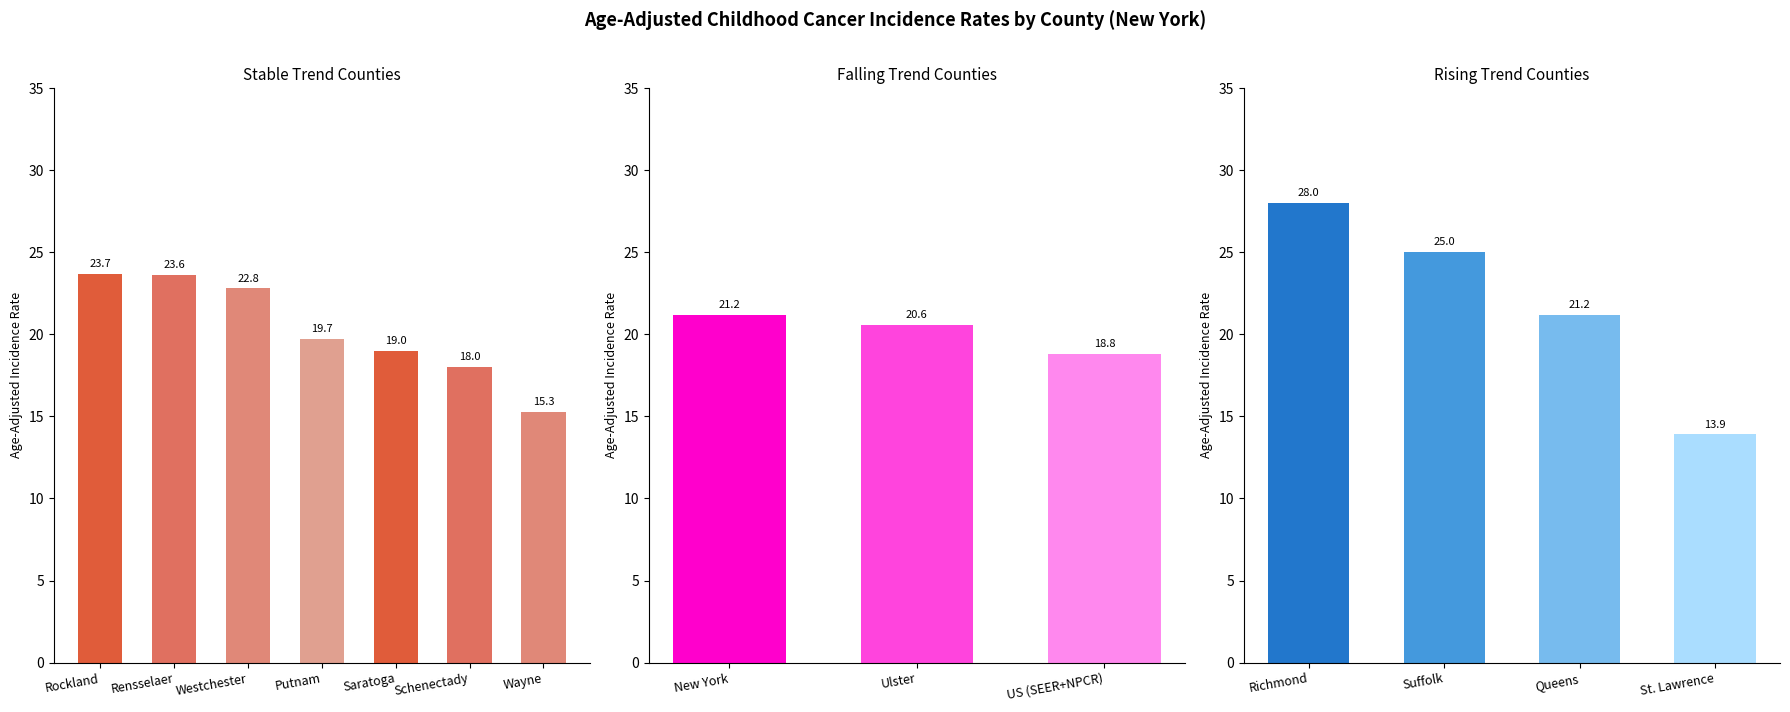

What is the greatest value displayed?

28.0